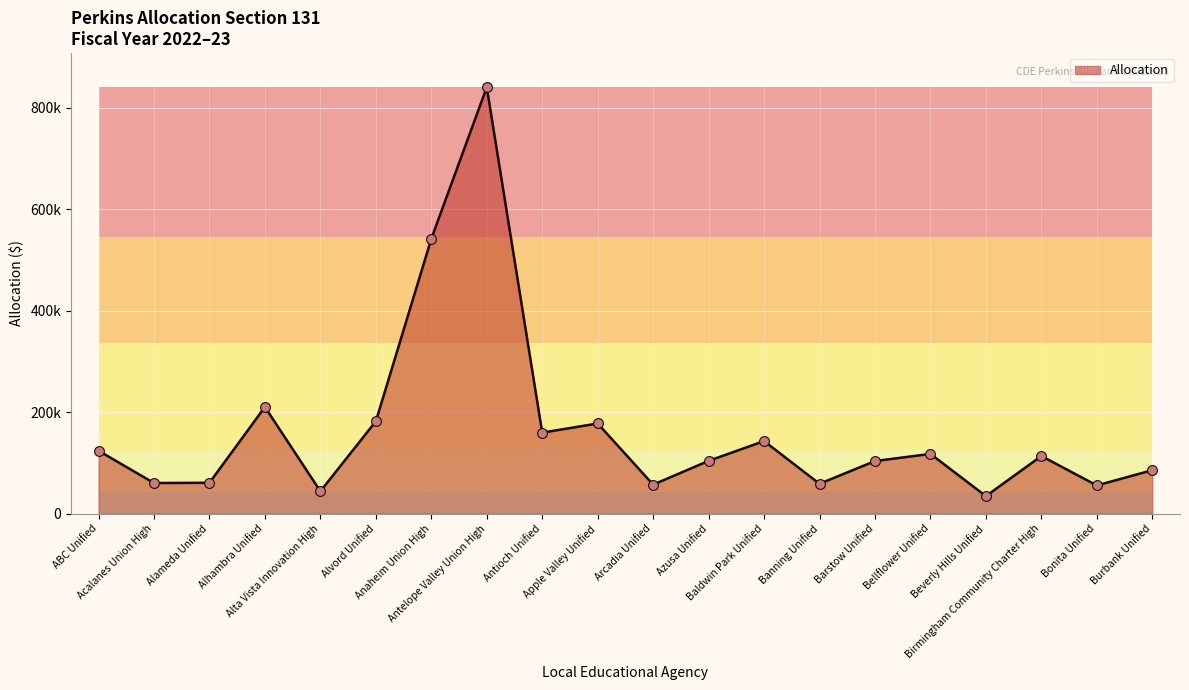

What is the change in value from Alvord Unified to Antelope Valley Union High?

+658612